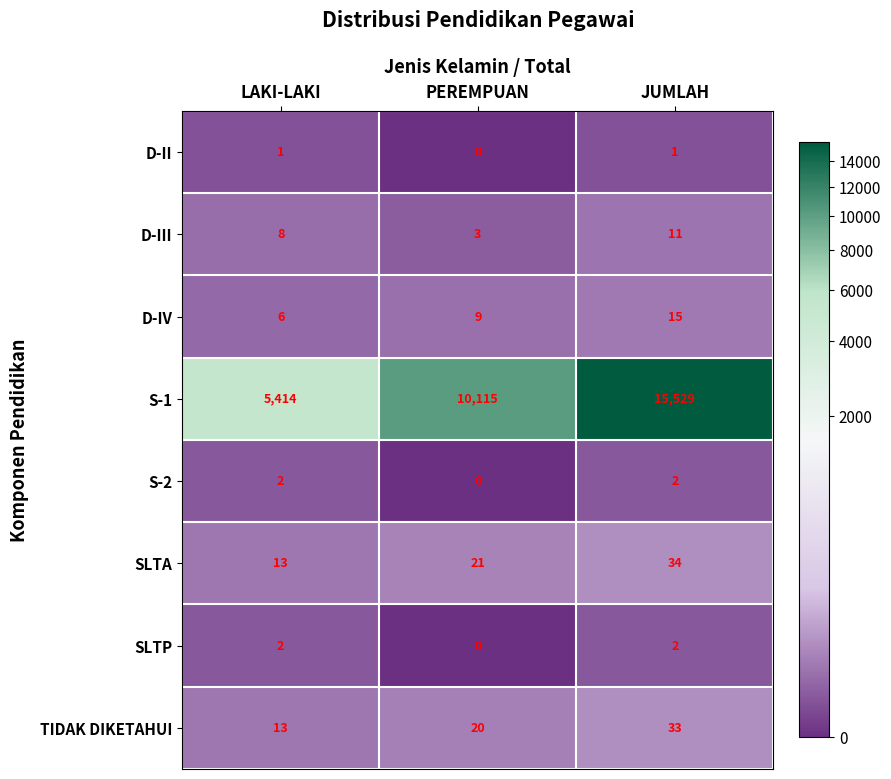

Which category has the highest value in the D-III series?

JUMLAH